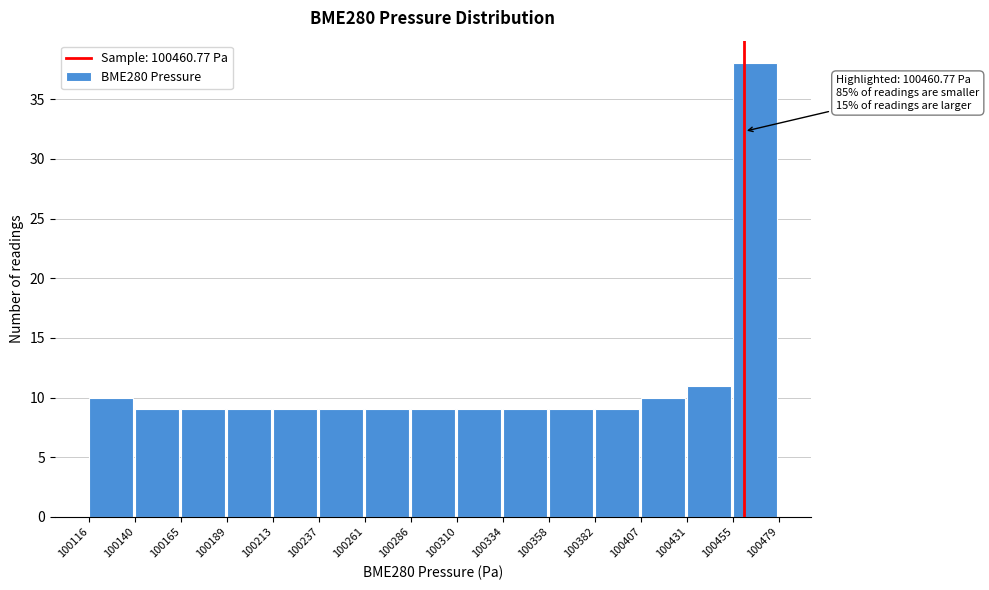

Which range on the x-axis has the tallest bar?

100455 to 100479